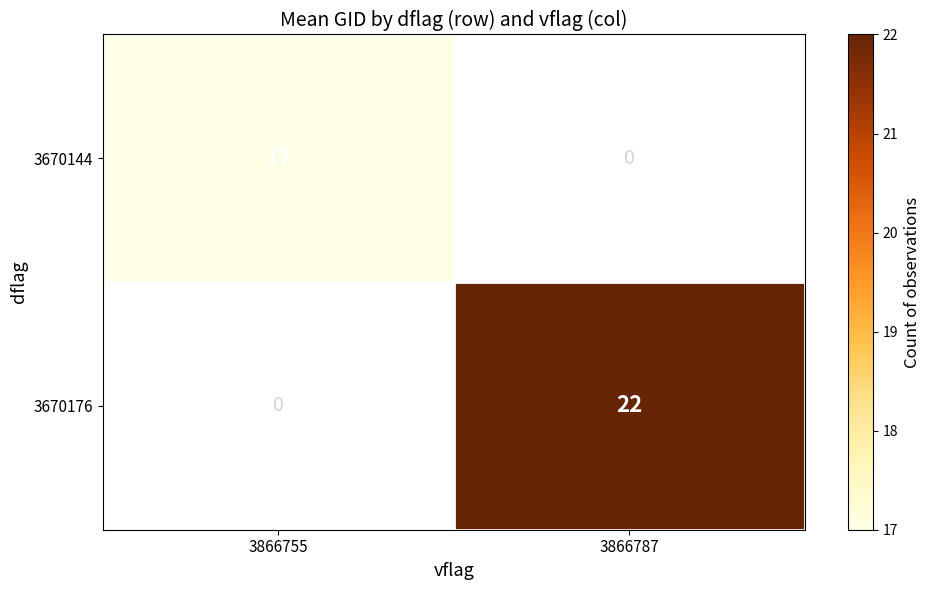

Rank the series by their average value, from lowest to highest.

3670144, 3670176